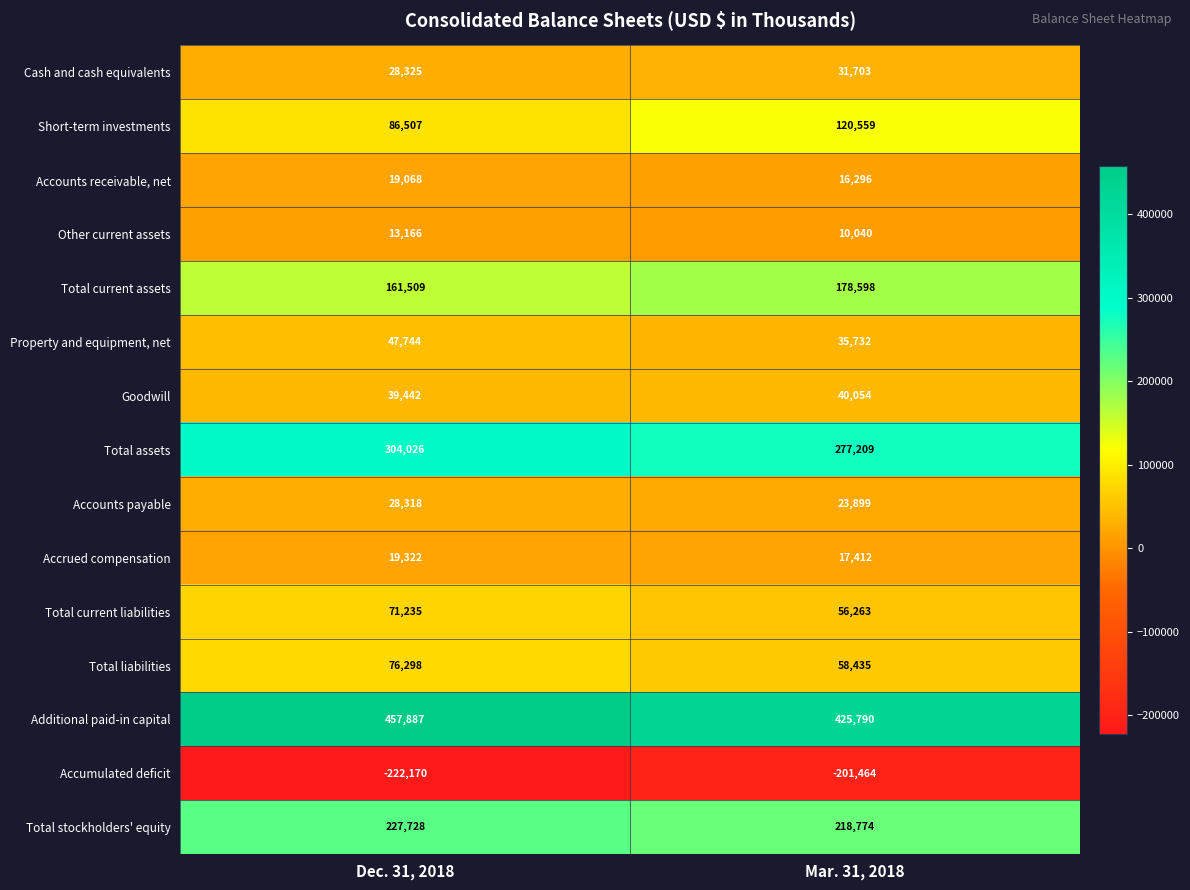

Between Dec. 31, 2018 and Mar. 31, 2018, which series saw the biggest shift?

Short-term investments